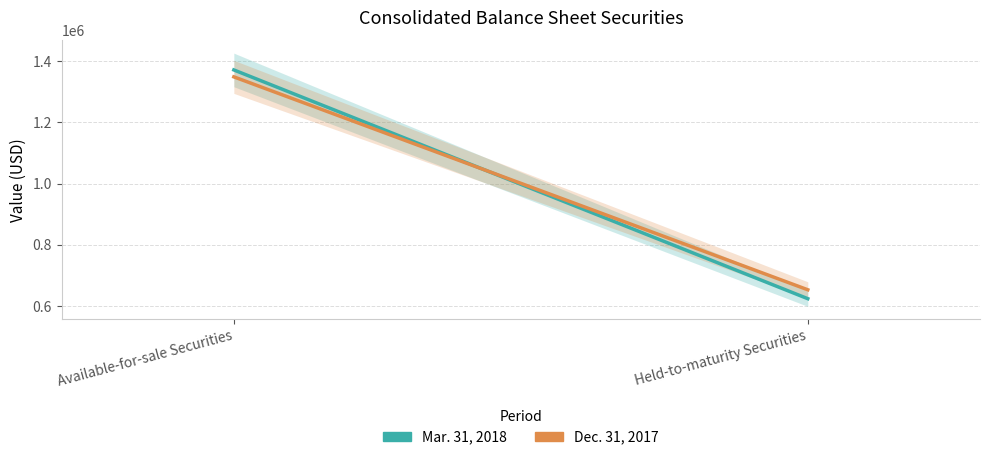

How many Mar. 31, 2018 values are between 623967 and 1370844?

2